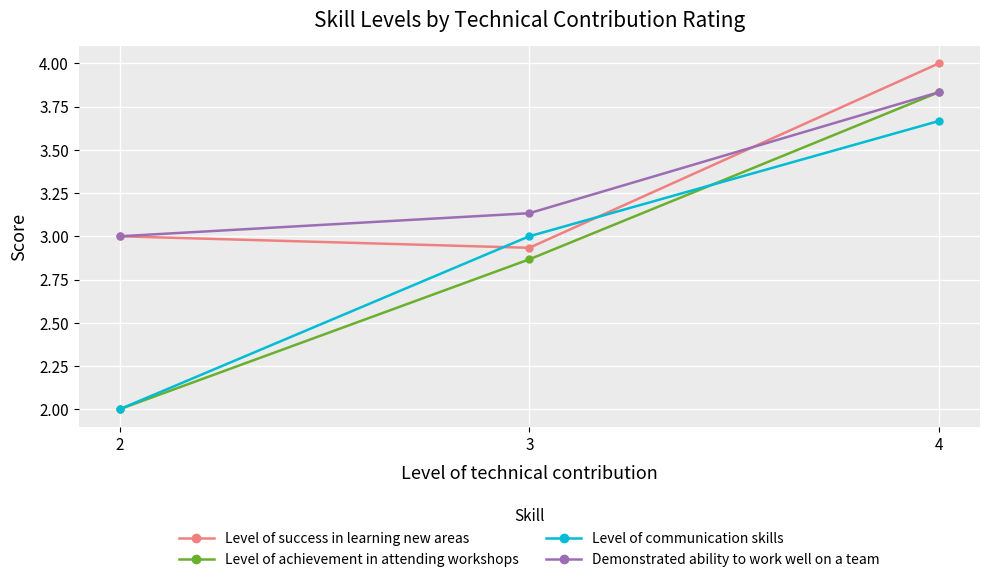

List the labels in order of Demonstrated ability to work well on a team value, smallest first.

2, 3, 4